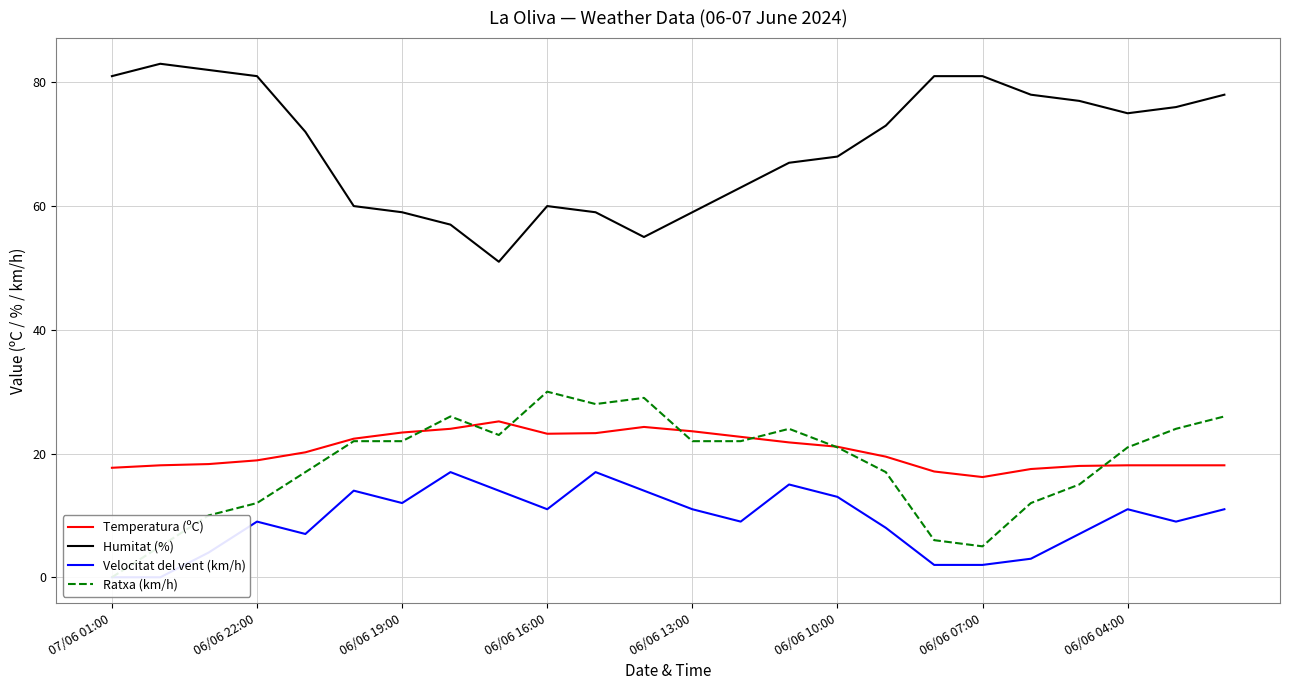

Which series has the largest range (max minus min)?

Humitat (%)